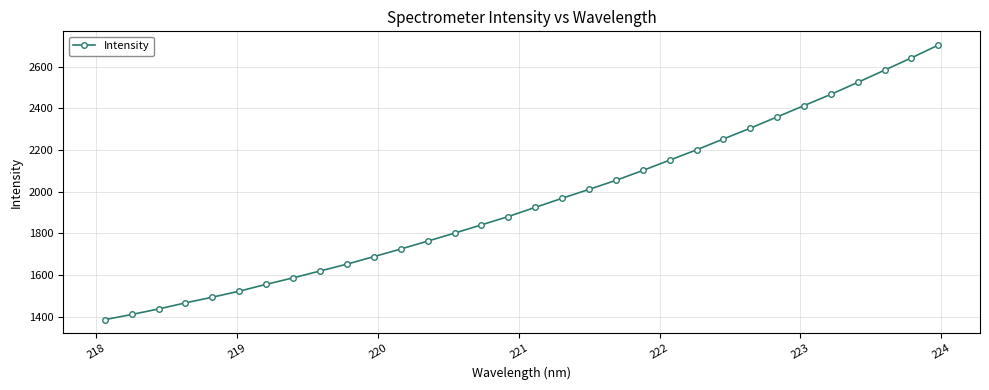

What is the maximum value shown in the chart?

2703.6